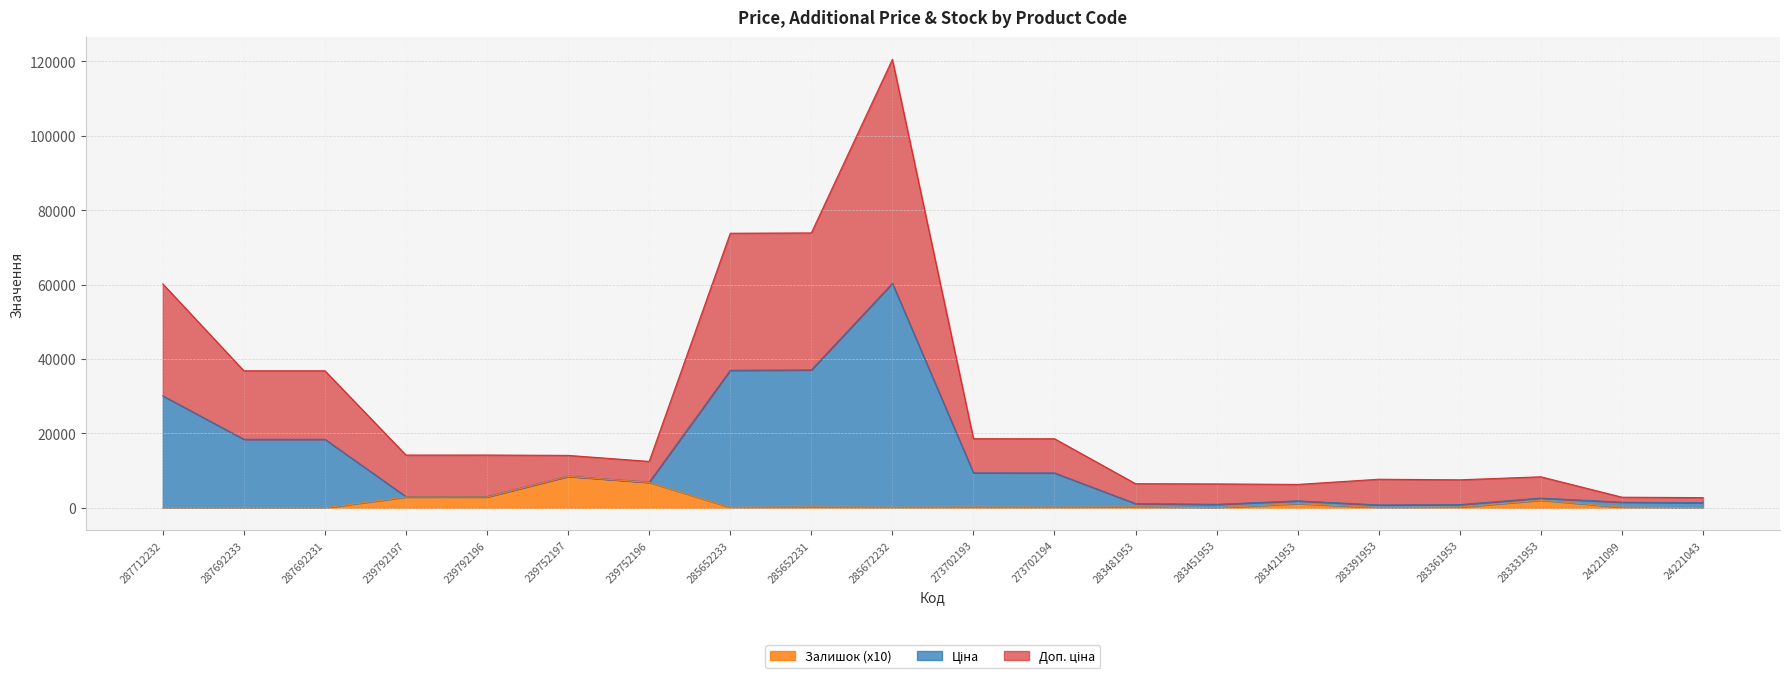

What position from the left is 285652233?

8